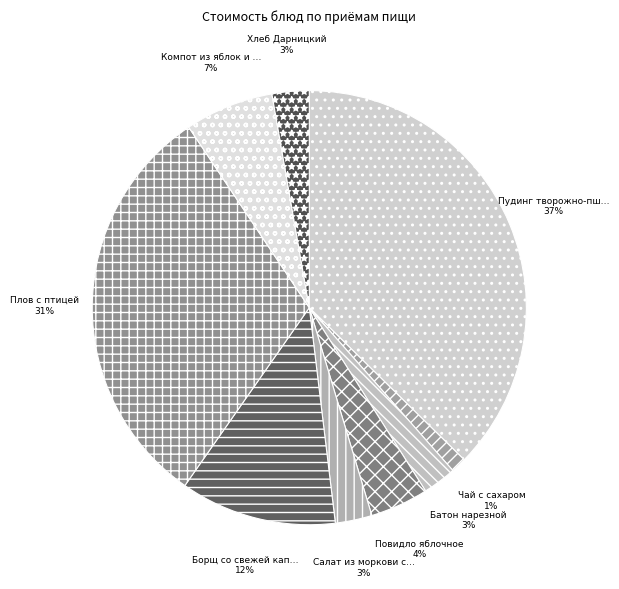

To the nearest percent, what is the difference between the largest and smallest slice percentages?

36%